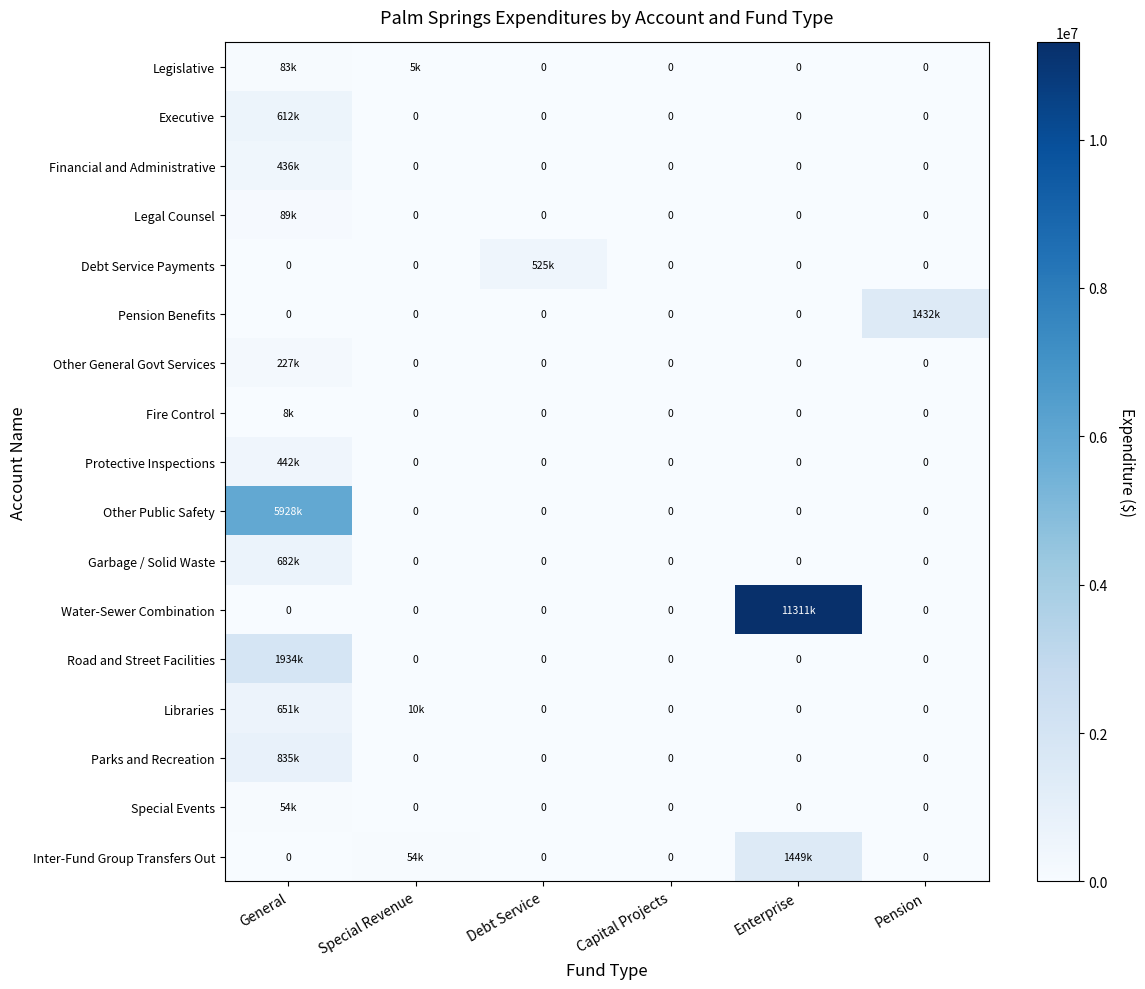

At how many categories does at least one series exceed 3509721?

2